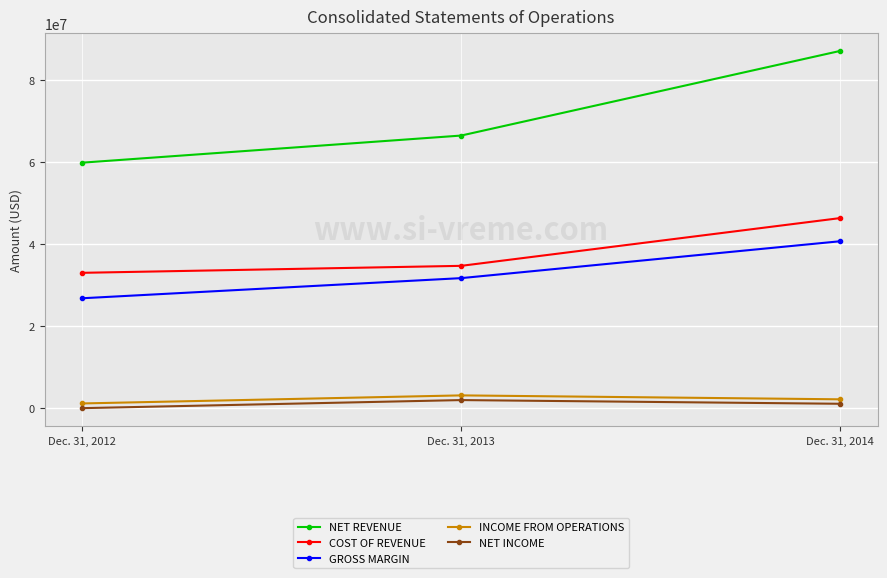

What is the value of the INCOME FROM OPERATIONS point at the 1st from the left?

1211000